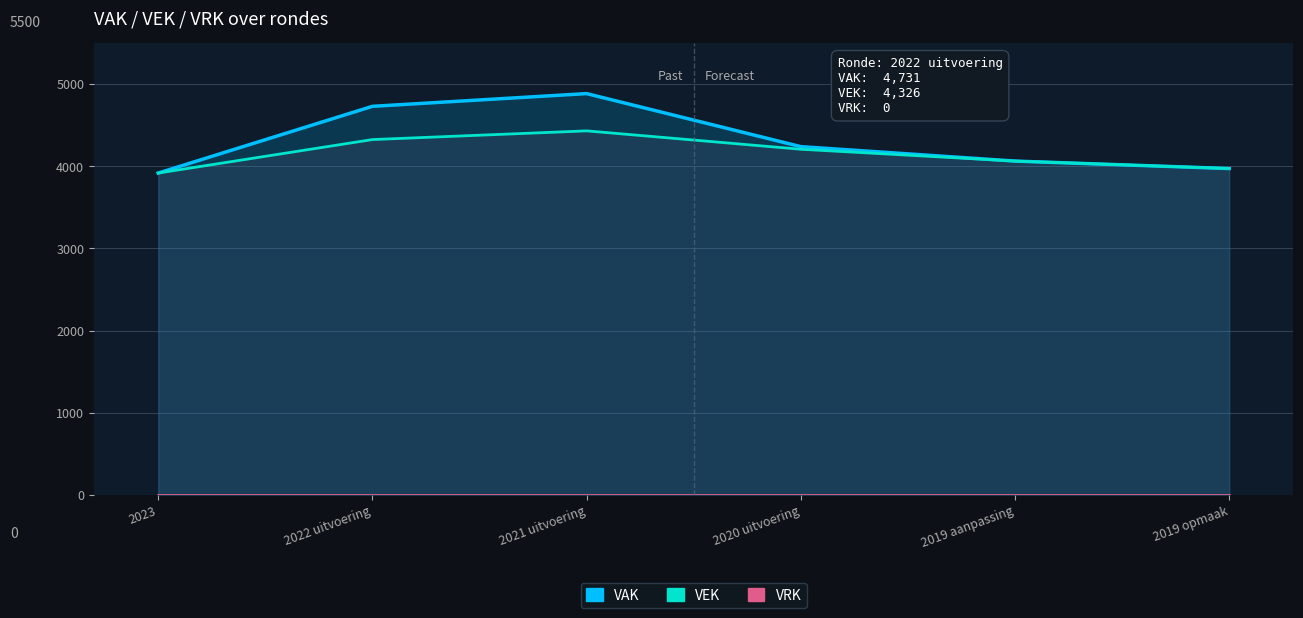

Count the number of data series in this chart.

3